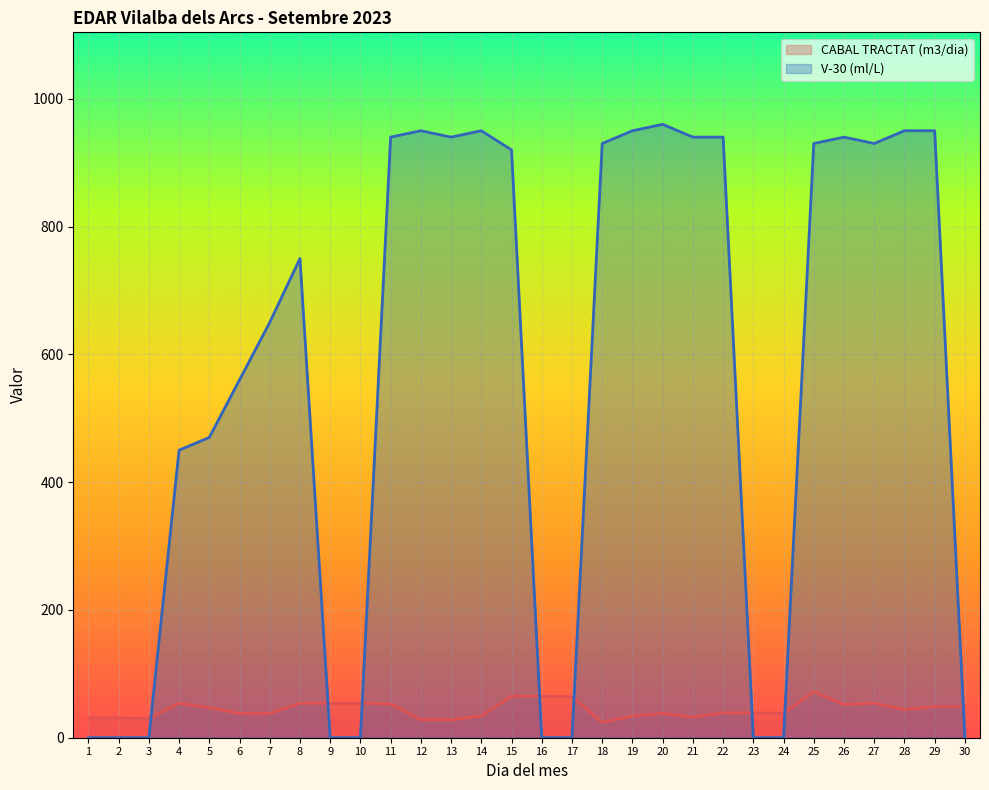

At which category is the sum across all series the highest?

25